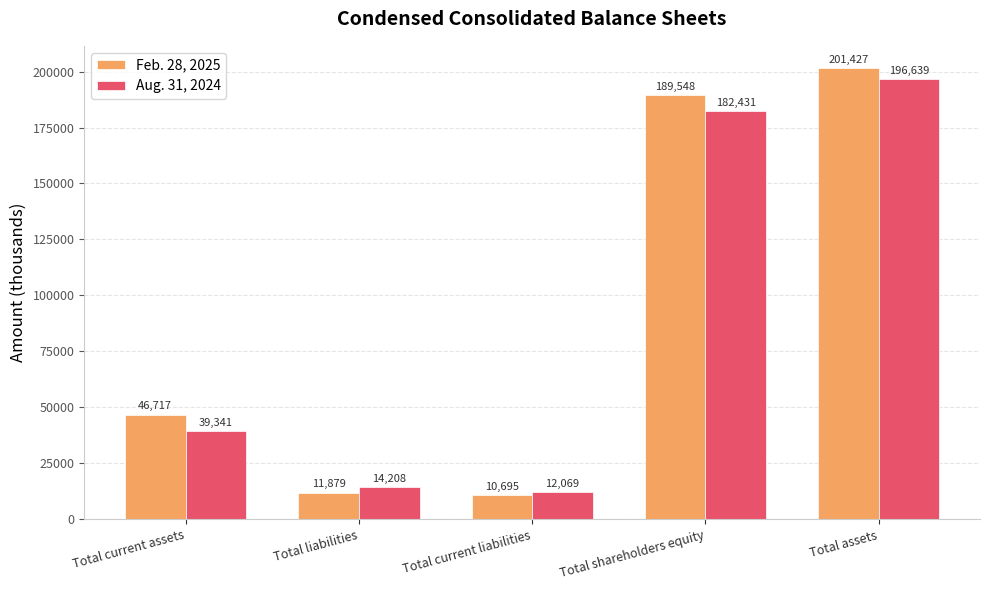

Reading left to right, transcribe all the data shown in this chart.

Feb. 28, 2025: 46717	11879	10695	189548	201427
Aug. 31, 2024: 39341	14208	12069	182431	196639